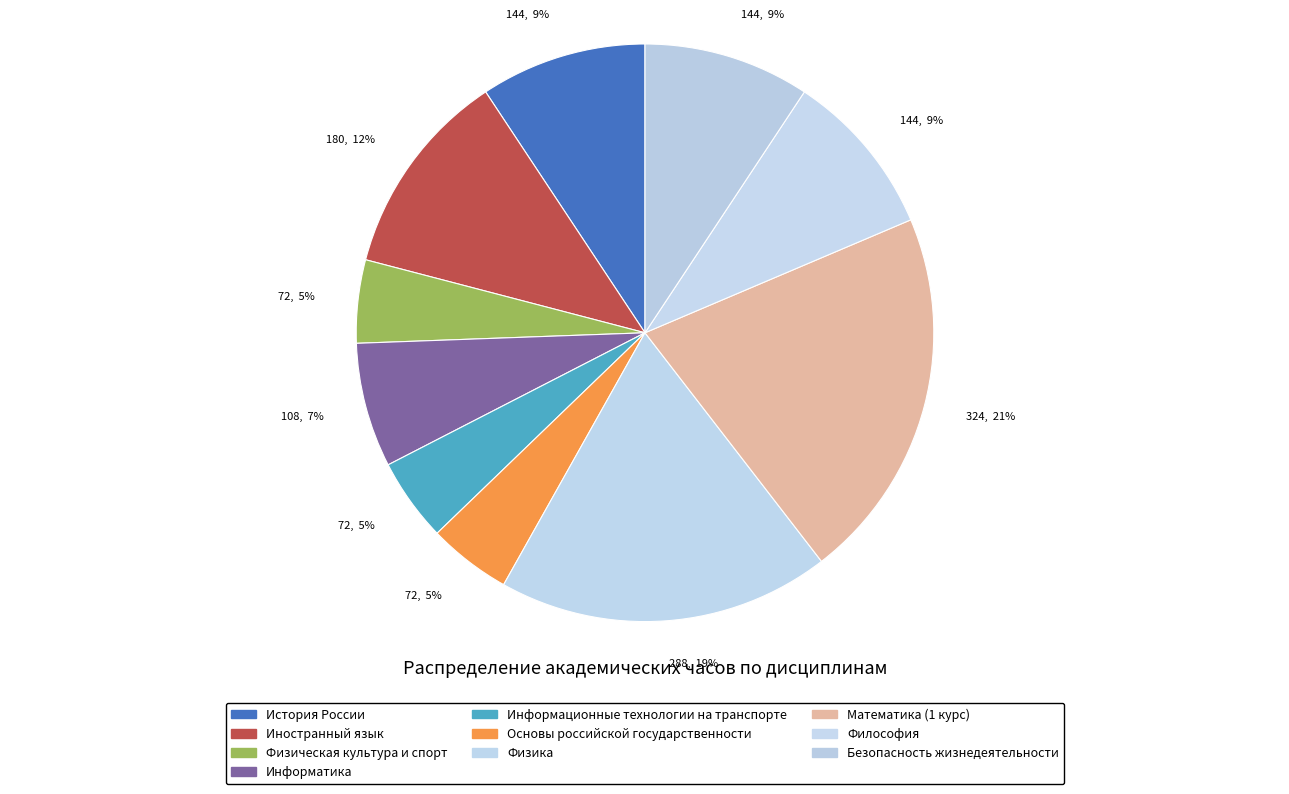

True or false: История России accounts for 21% of the total.

False